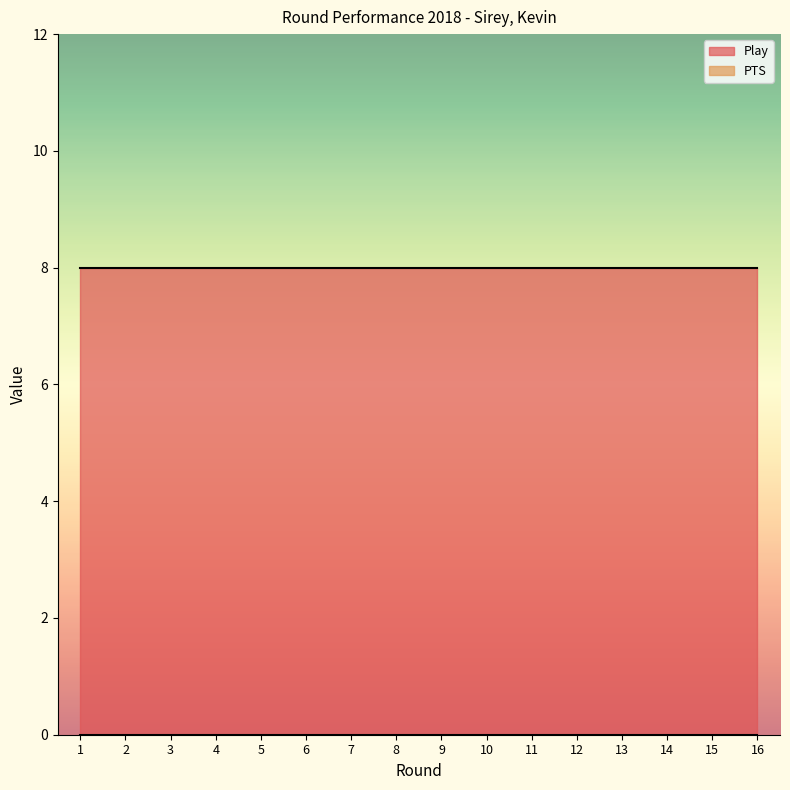

Is the value of Play at 6 greater than the value of PTS at 1?

Yes